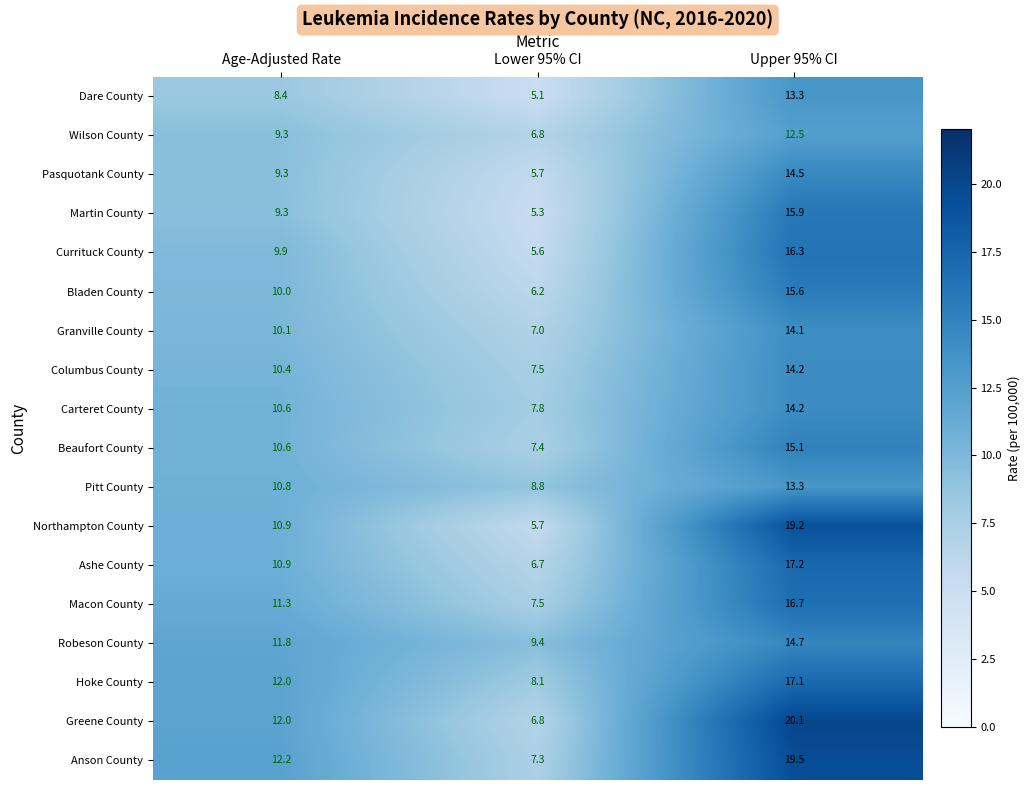

What is the difference between the Ashe County values at Lower 95% CI and Upper 95% CI?

10.5